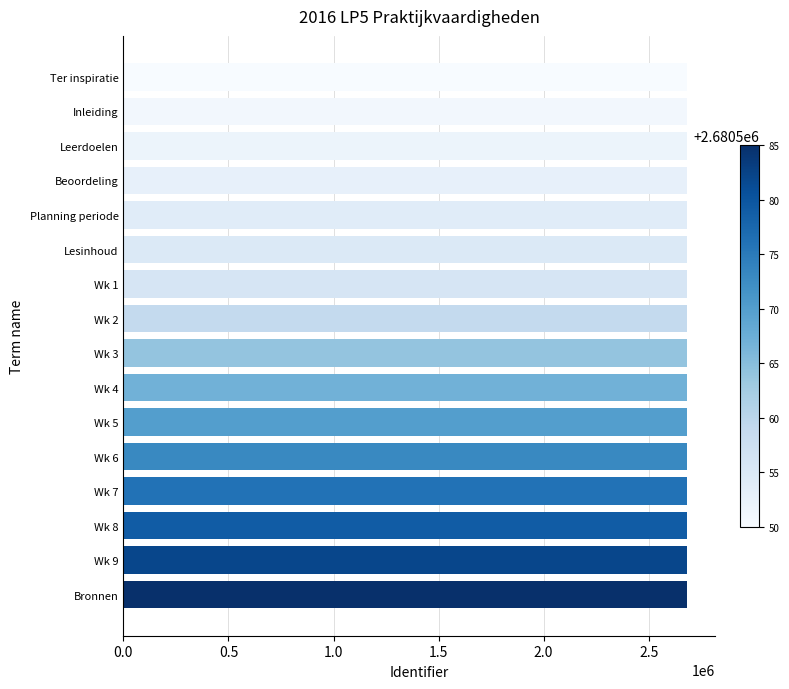

What is the label of the 14th bar from the top?

Wk 8